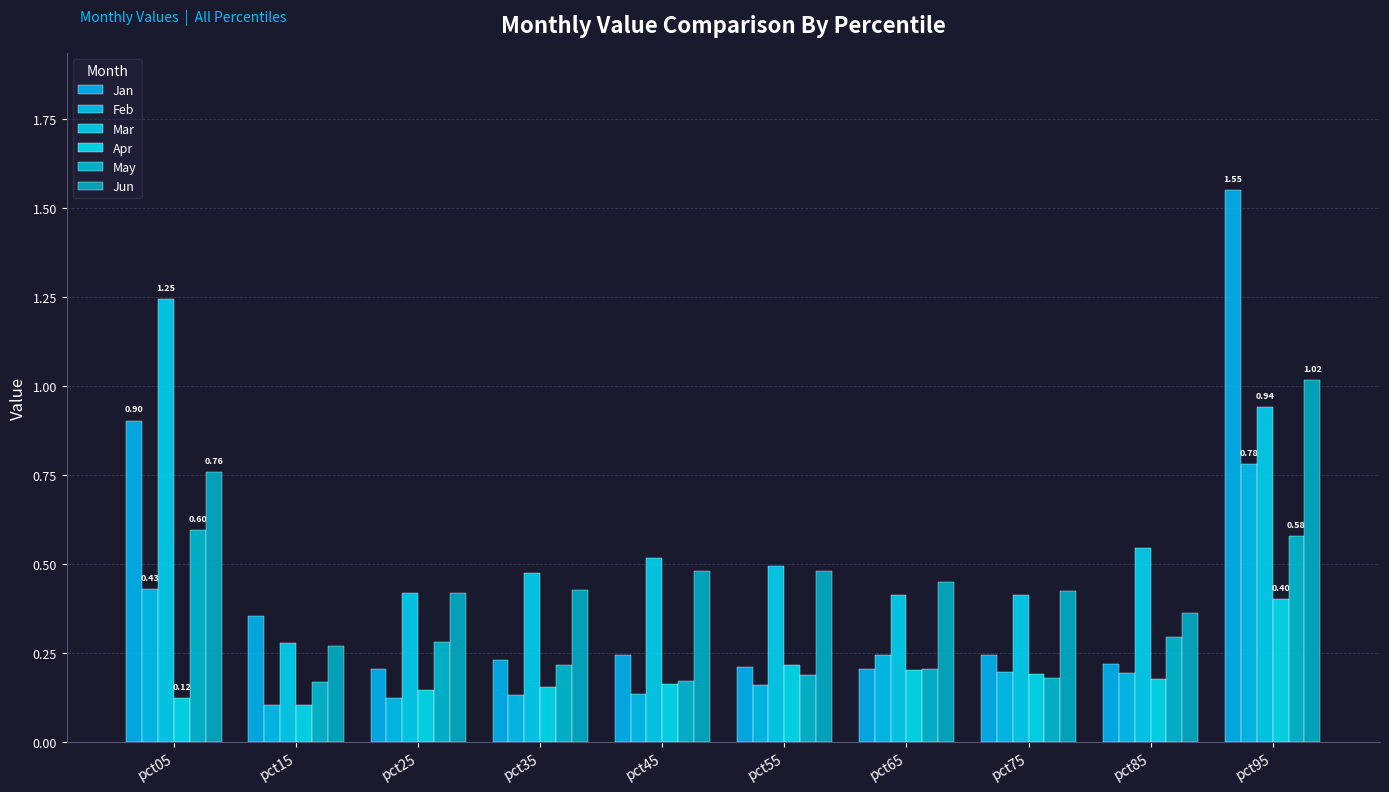

At which category is the sum across all series the highest?

pct95